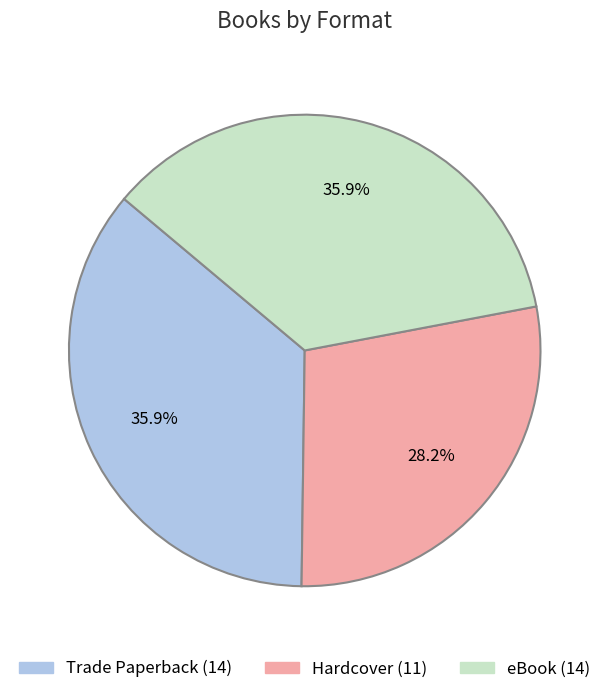

Is it true that Hardcover is 28% of the pie?

True